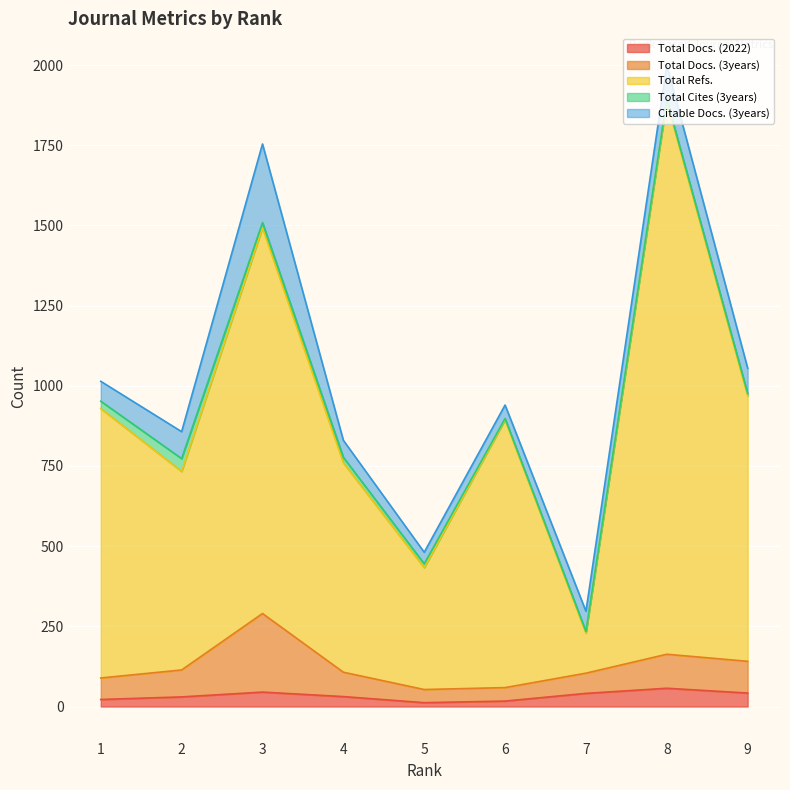

List the labels in order of Total Refs. value, largest first.

8, 3, 9, 1, 6, 4, 2, 5, 7